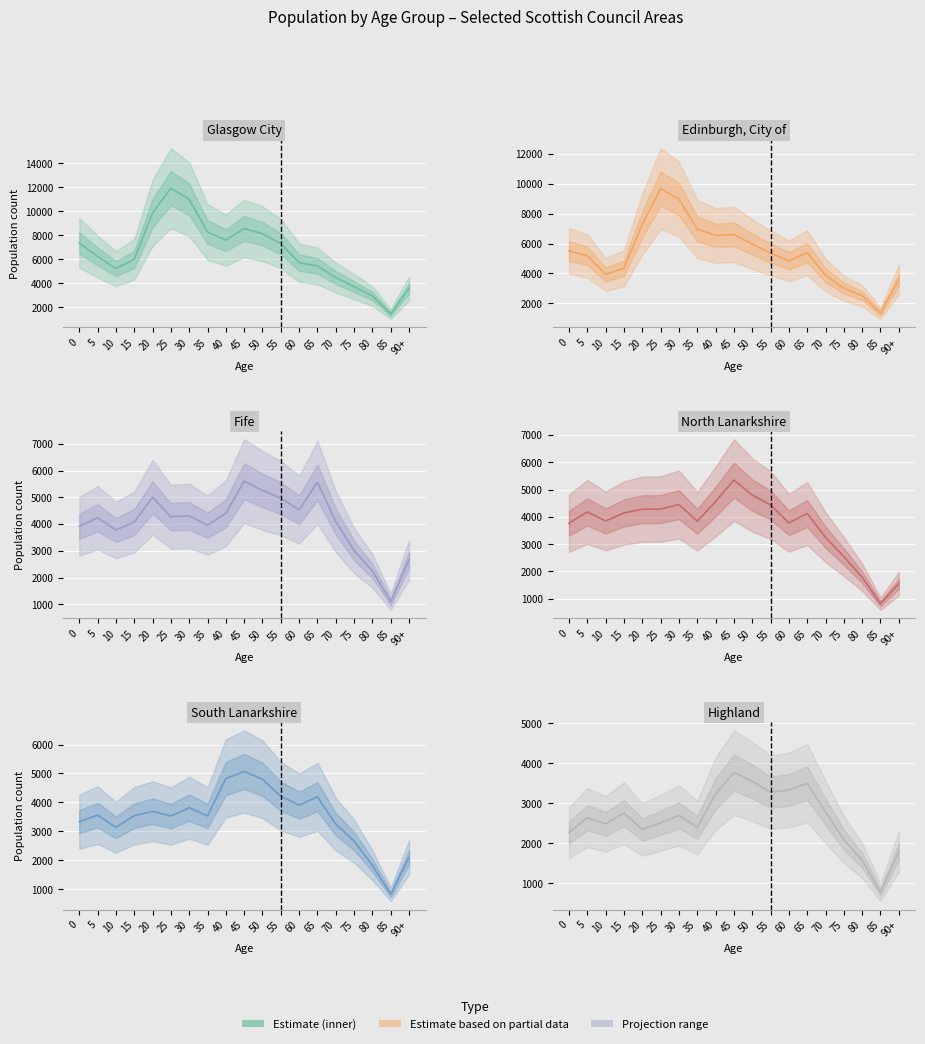

Reading left to right, what are all the values shown in this chart?

Glasgow City: 7378	6244	5237	6006	9868	11933	11017	8284	7613	8582	8143	7313	5737	5461	4488	3737	2955	1468	3600
Edinburgh, City of: 5509	5180	3934	4348	7298	9677	8971	6974	6544	6613	5963	5366	4843	5392	3889	3014	2515	1343	3586
Fife: 3913	4236	3777	4075	5000	4272	4306	3957	4405	5604	5258	4966	4538	5558	4093	3008	2242	1095	2661
North Lanarkshire: 3766	4181	3848	4143	4279	4284	4450	3839	4561	5350	4798	4434	3780	4121	3251	2540	1782	813	1545
South Lanarkshire: 3336	3562	3141	3541	3695	3531	3818	3535	4826	5071	4800	4216	3906	4195	3251	2668	1829	829	2108
Highland: 2268	2638	2485	2754	2344	2511	2698	2397	3232	3769	3546	3275	3333	3500	2787	2092	1571	772	1794